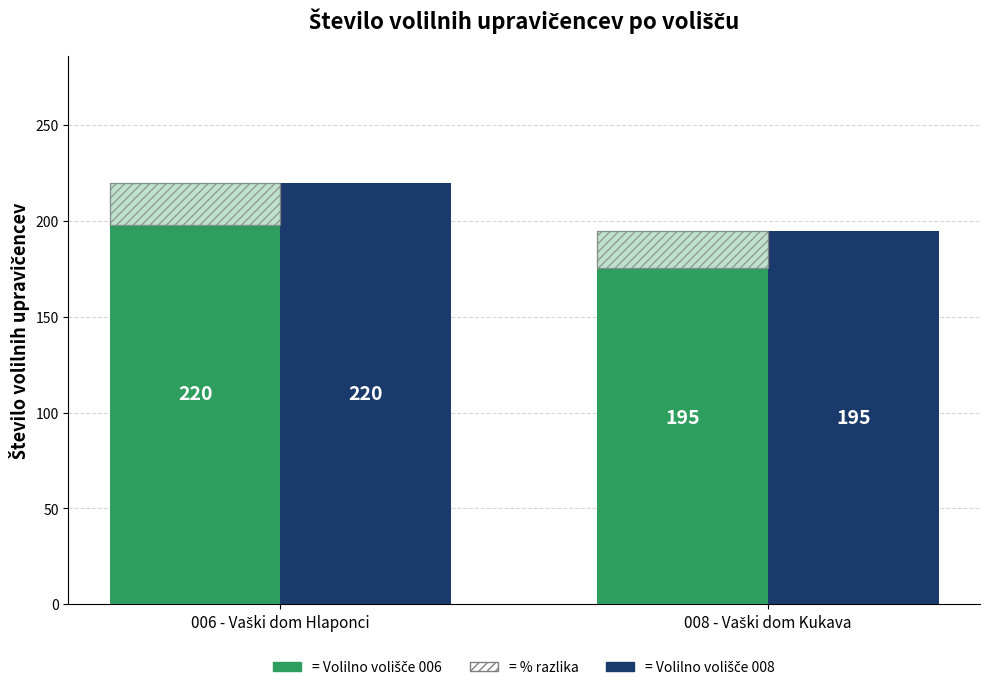

How many data points in % razlika are less than 22?

1